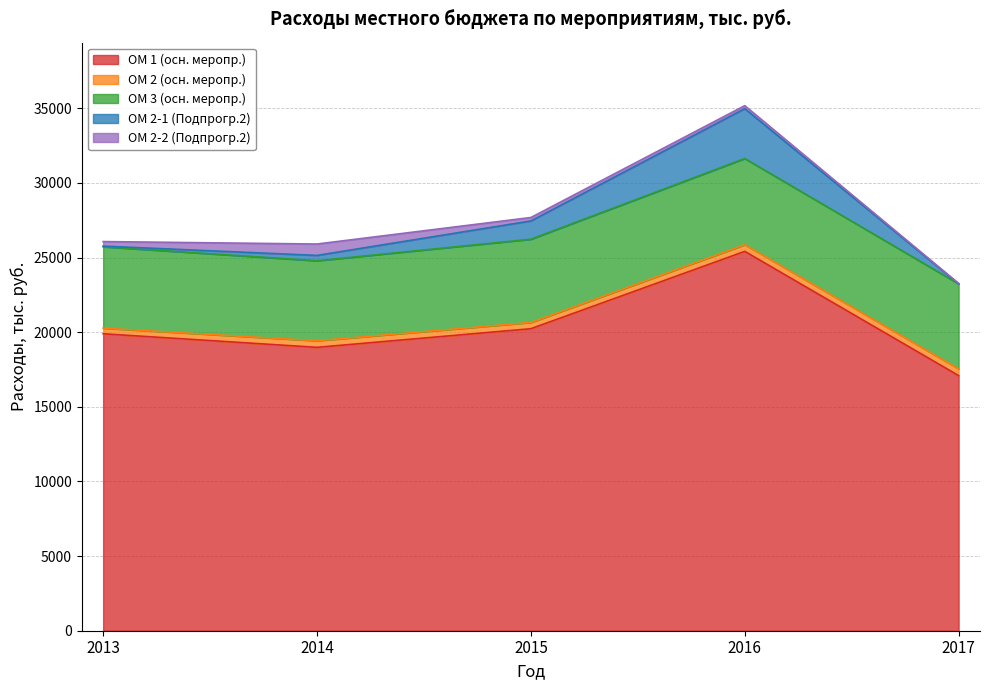

Which series ends up on top after the final intersection of ОМ 2-2 (Подпрогр.2) and ОМ 2-1 (Подпрогр.2)?

ОМ 2-2 (Подпрогр.2)